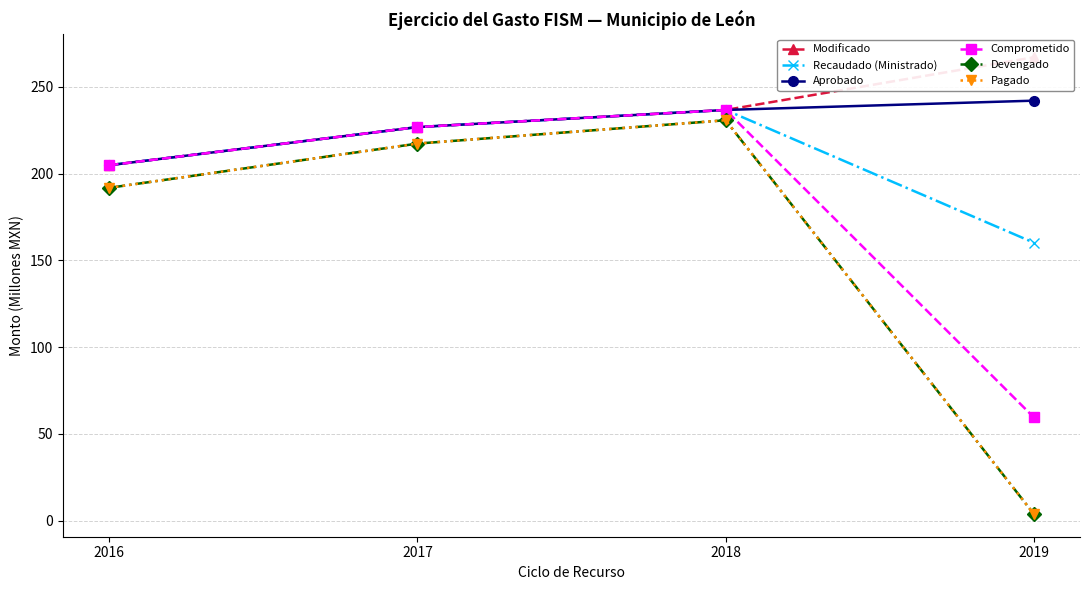

True or false: Recaudado (Ministrado) has more than 1 points higher than both neighbors.

False